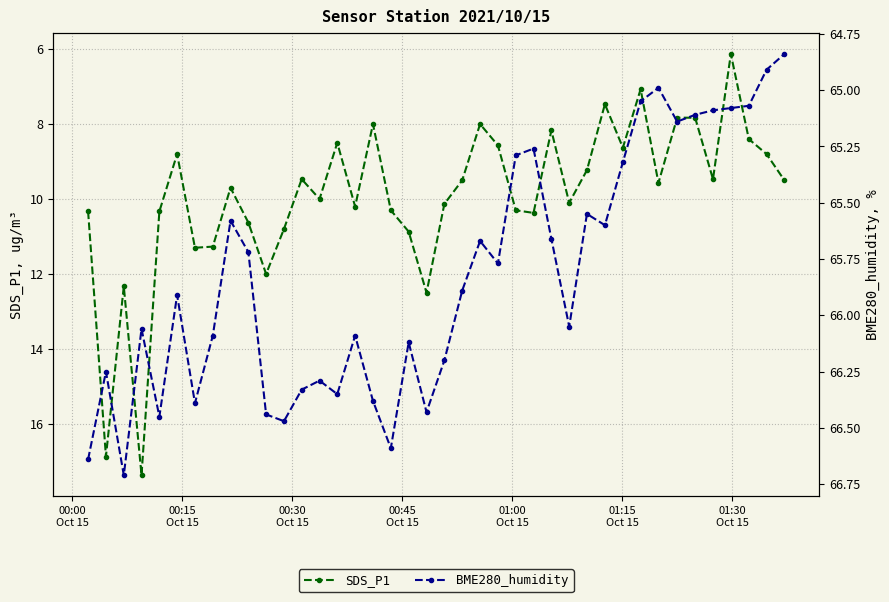

True or false: BME280_humidity and SDS_P1 cross at least once.

False